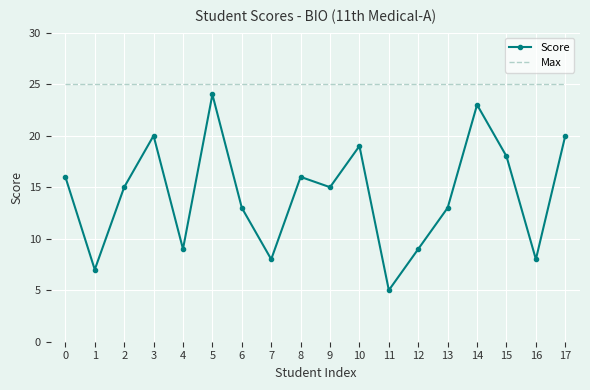

Reading right to left, list all the values displayed in this chart.

Score: 20	8	18	23	13	9	5	19	15	16	8	13	24	9	20	15	7	16
Max: 25	25	25	25	25	25	25	25	25	25	25	25	25	25	25	25	25	25